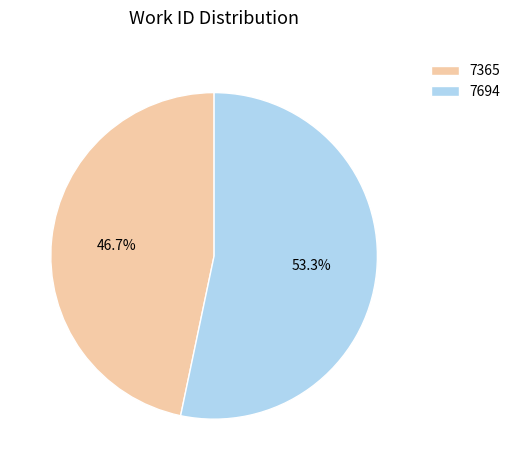

What percentage is the 7694 slice, to the nearest percent?

53%